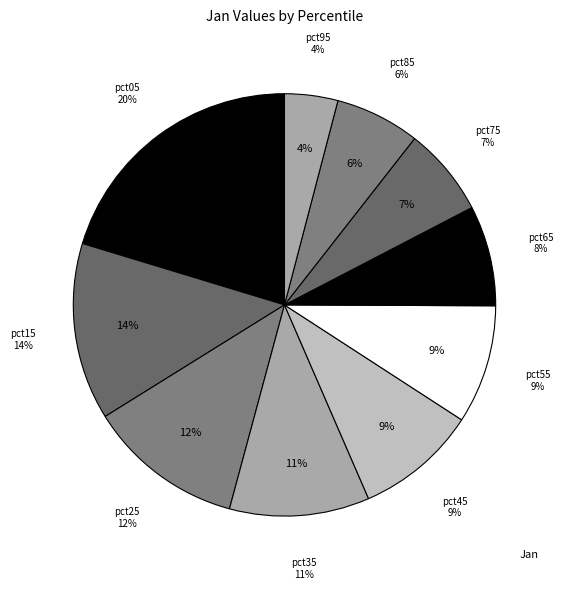

Rank the categories by value from highest to lowest.

pct05, pct15, pct25, pct35, pct45, pct55, pct65, pct75, pct85, pct95